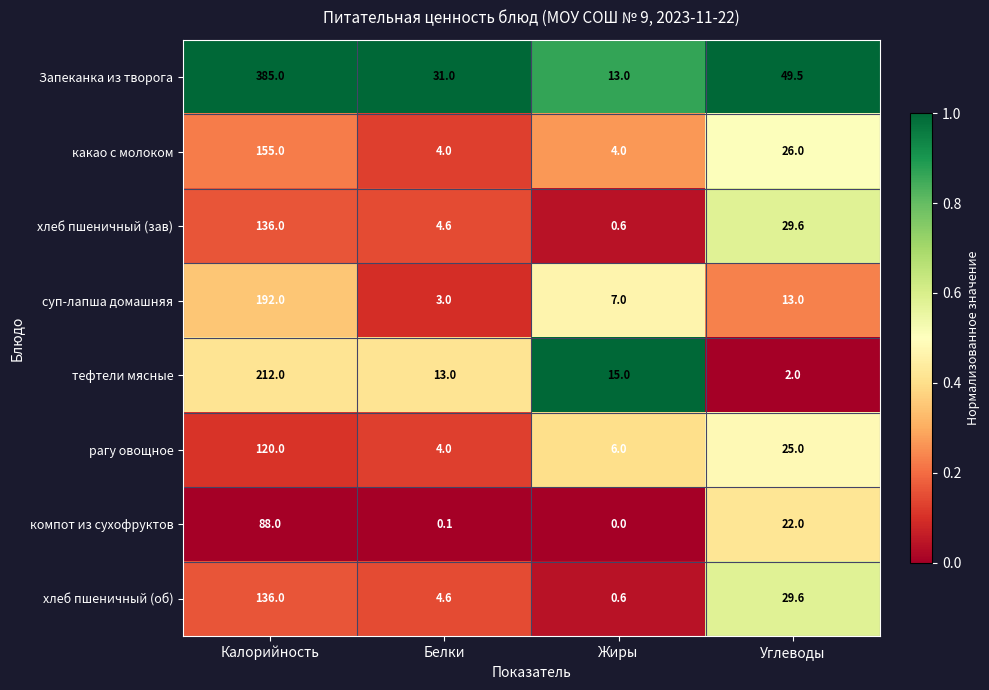

What is the minimum value for рагу овощное?

4.0